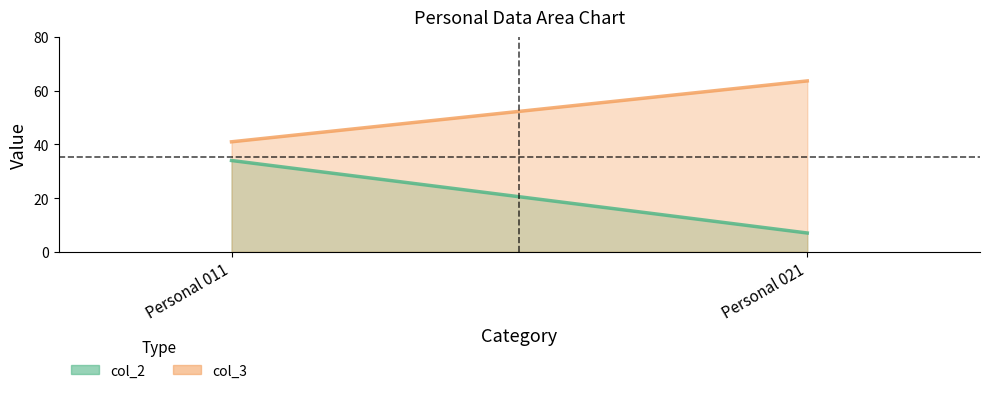

At which label does col_3 line first exceed 63?

Personal 021